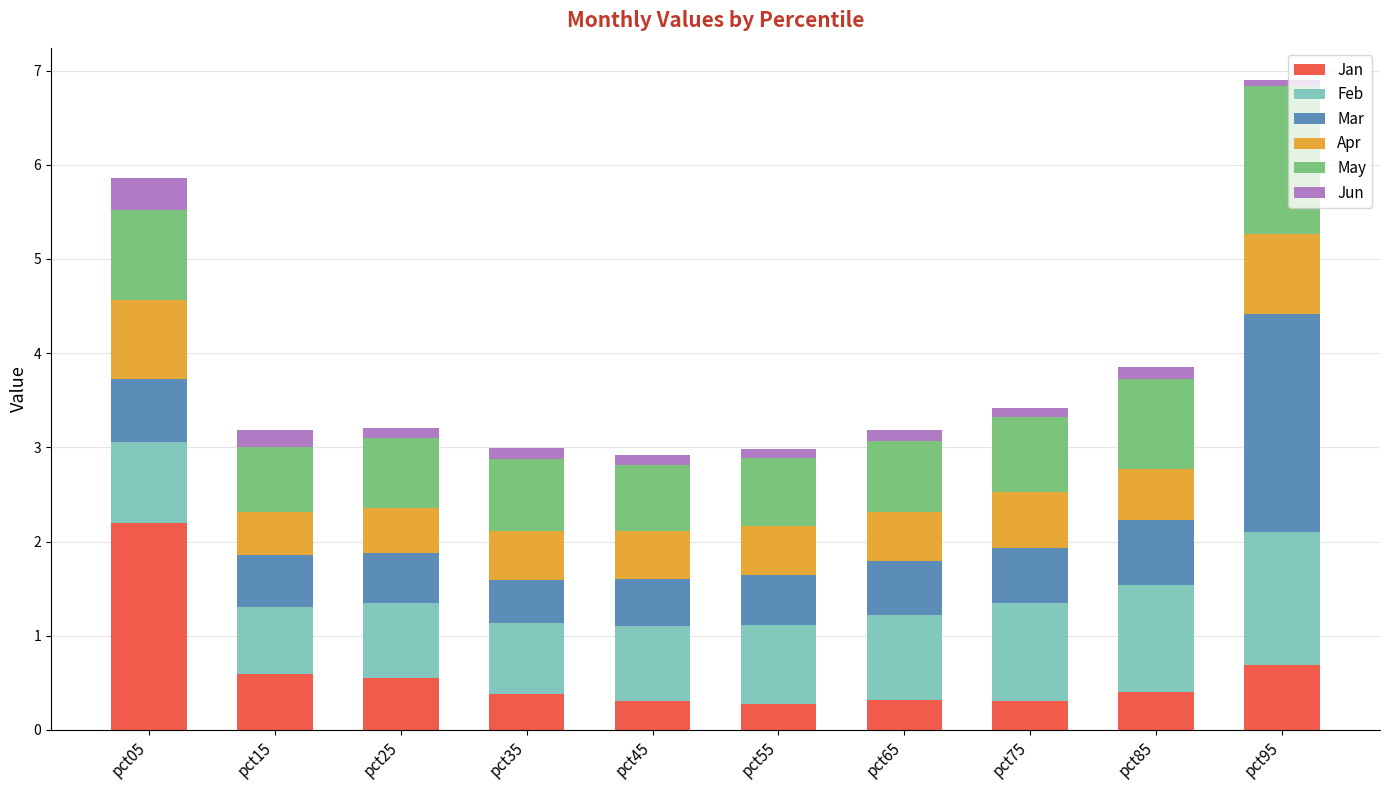

What is the highest value of the Jan series?

2.2